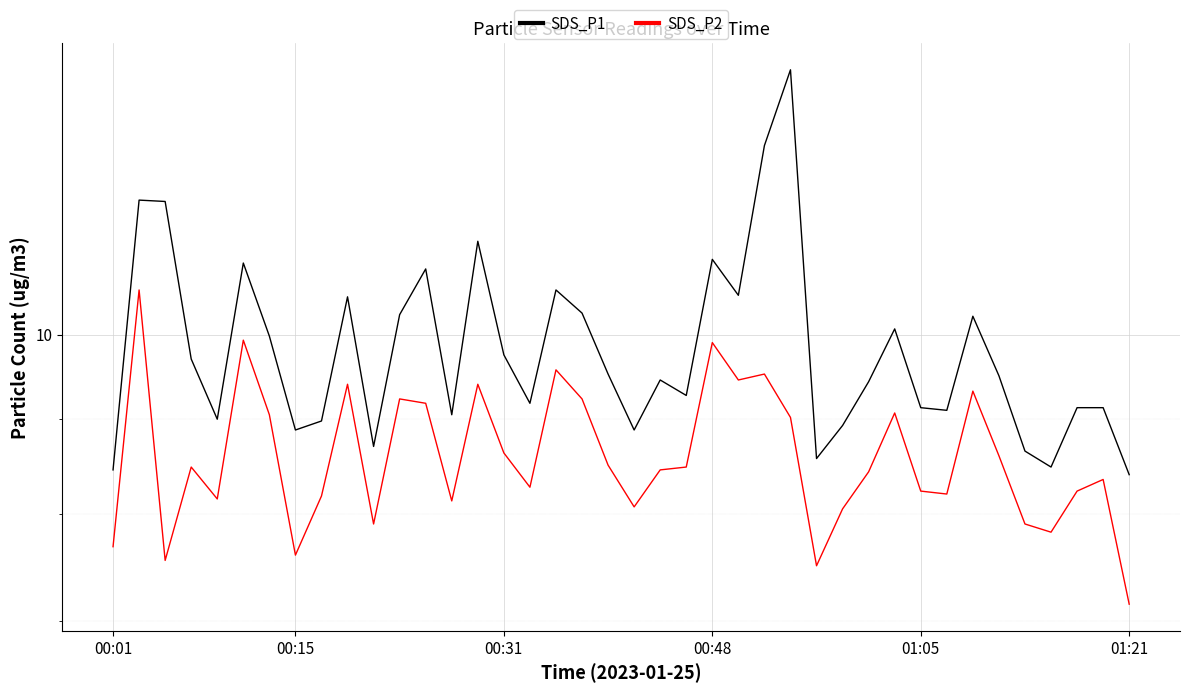

What is the value of the SDS_P1 point at the 25th from the left?

10.5